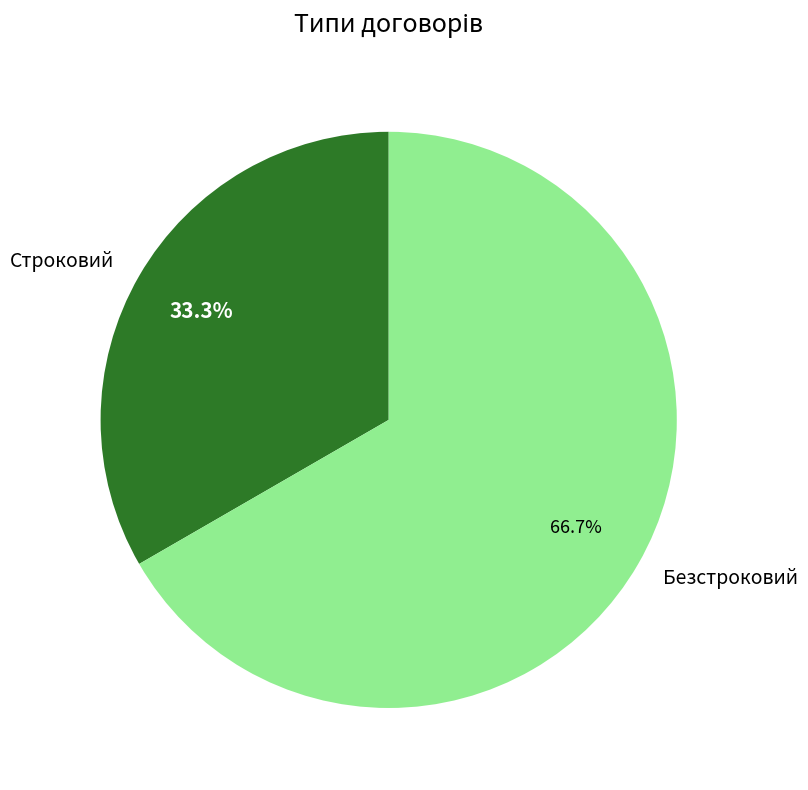

Which category has the smallest portion of the pie?

Строковий